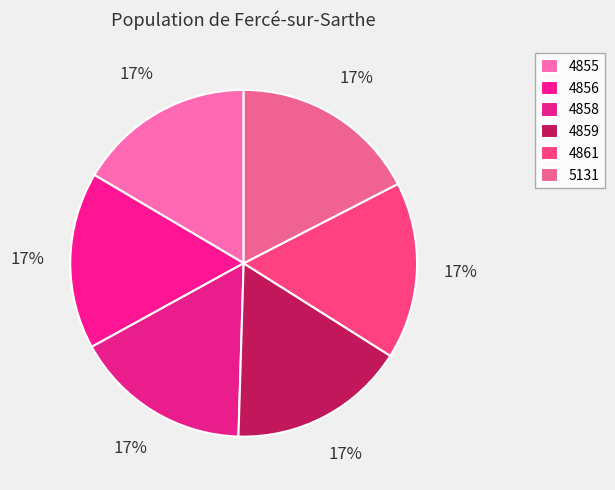

Count the number of slices in the pie.

6